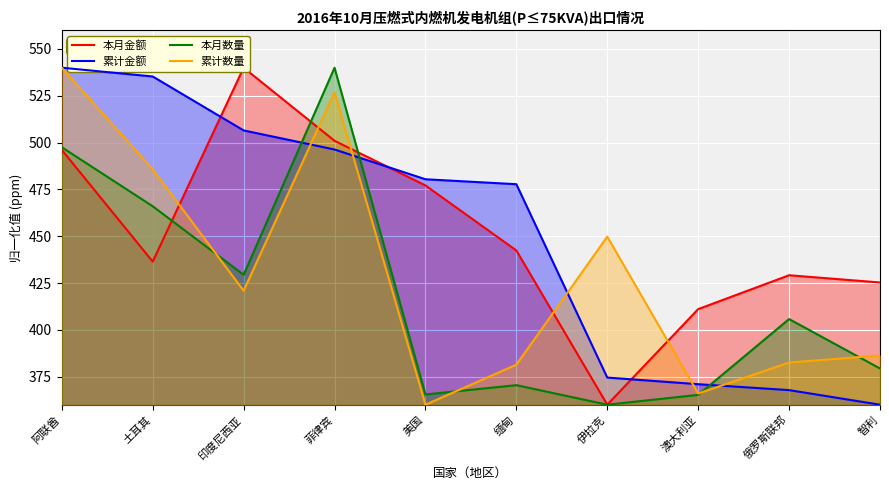

Between 阿联酋 and 伊拉克, which is larger?

阿联酋